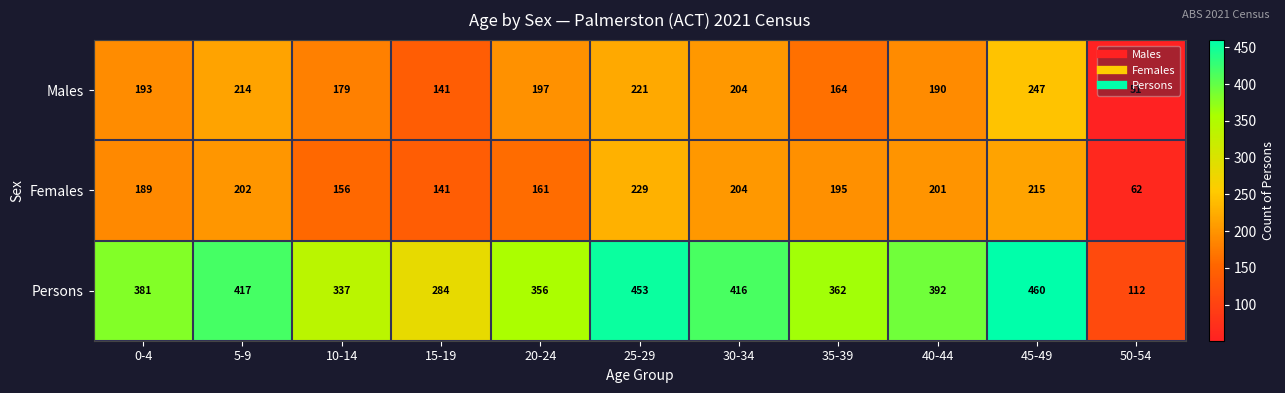

What value does the Males series have at 20-24, to the nearest 10?

200